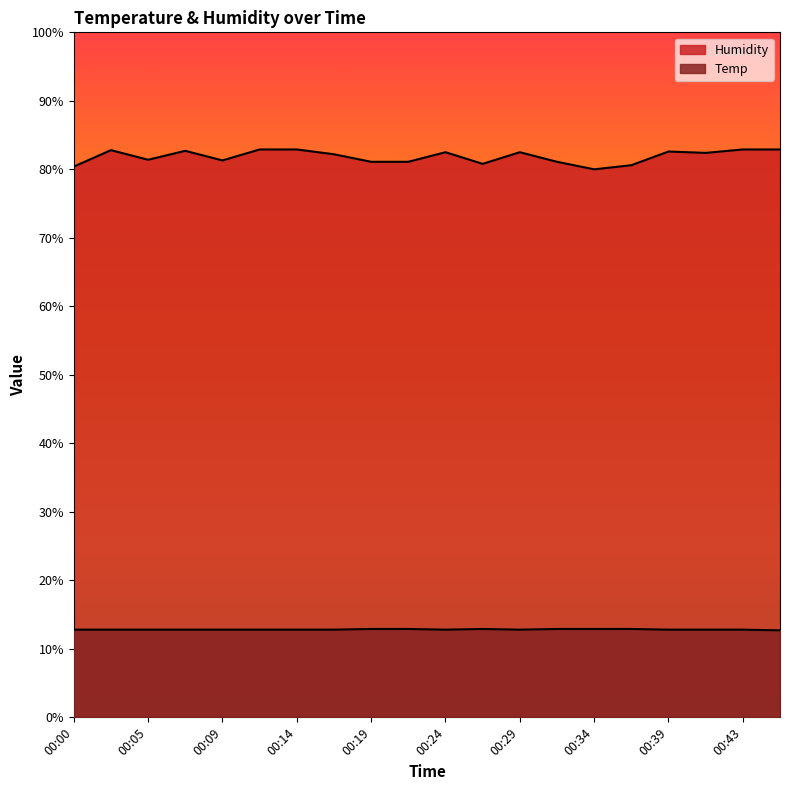

Is the value of Humidity at 00:17 greater than the value of Temp at 00:02?

Yes